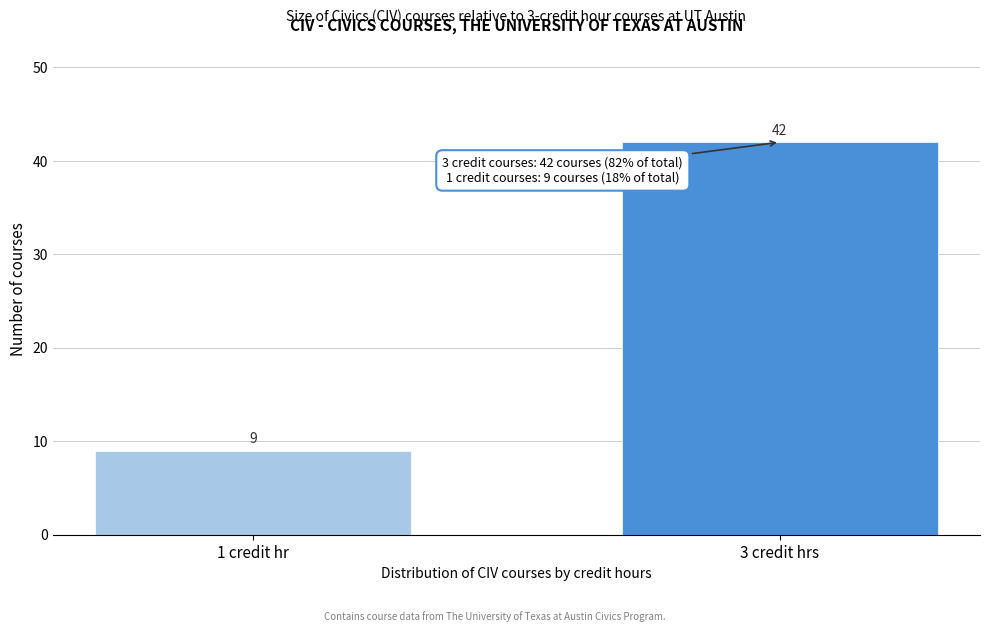

Reading right to left, list all the values displayed in this chart.

3 credit hrs=42	1 credit hr=9